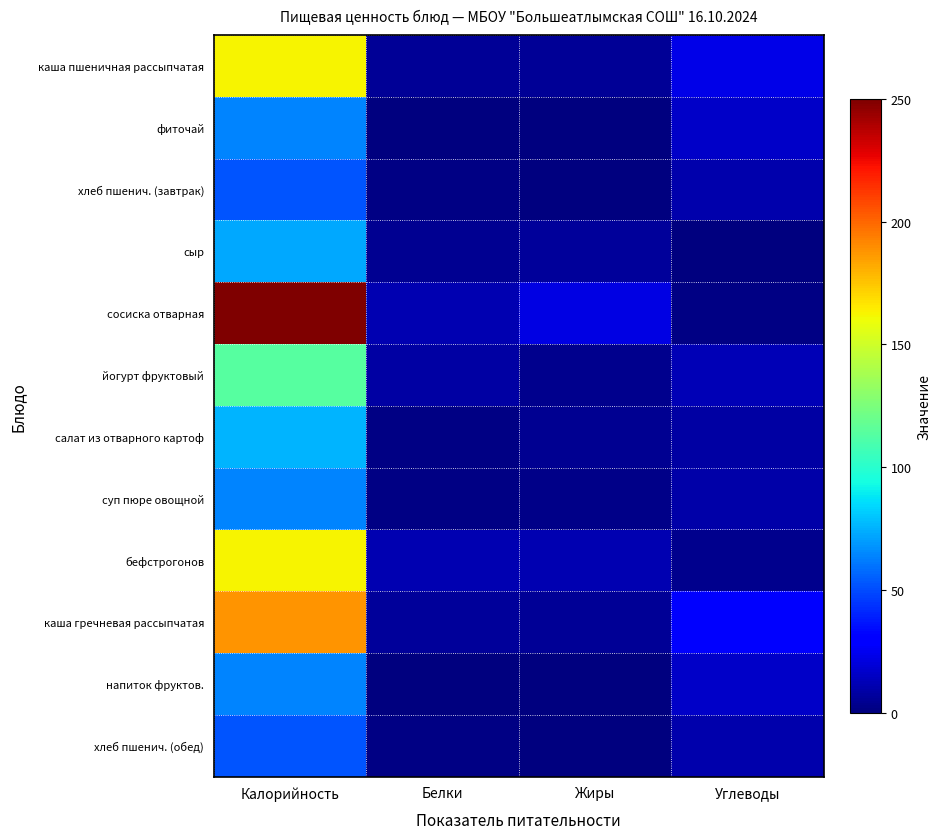

Which has a higher value, Углеводы or Жиры?

Углеводы